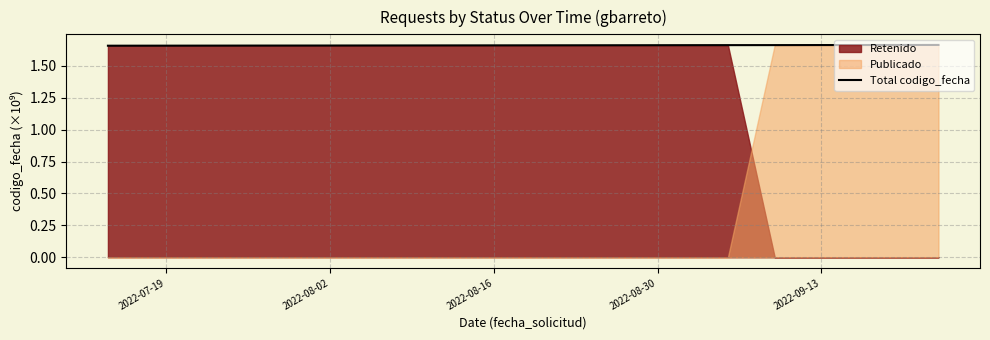

The value of Total codigo_fecha at 2022-09-13 is 1.0. True or false?

False